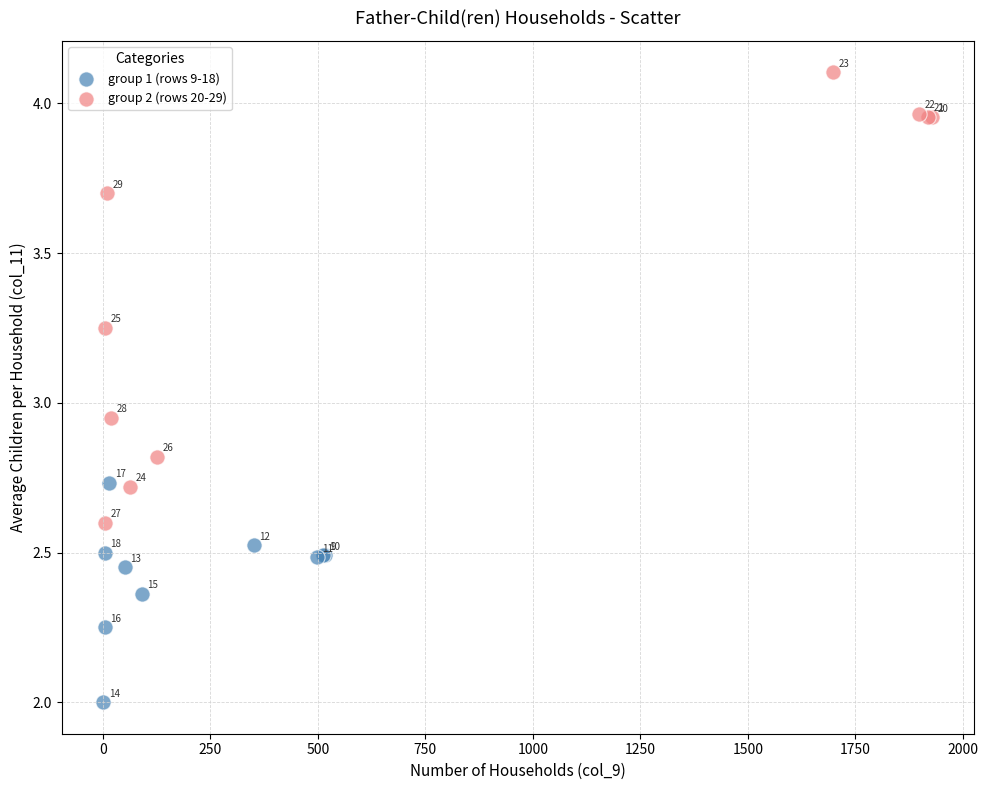

Which series has the largest Y range (max minus min)?

group 2 (rows 20-29)